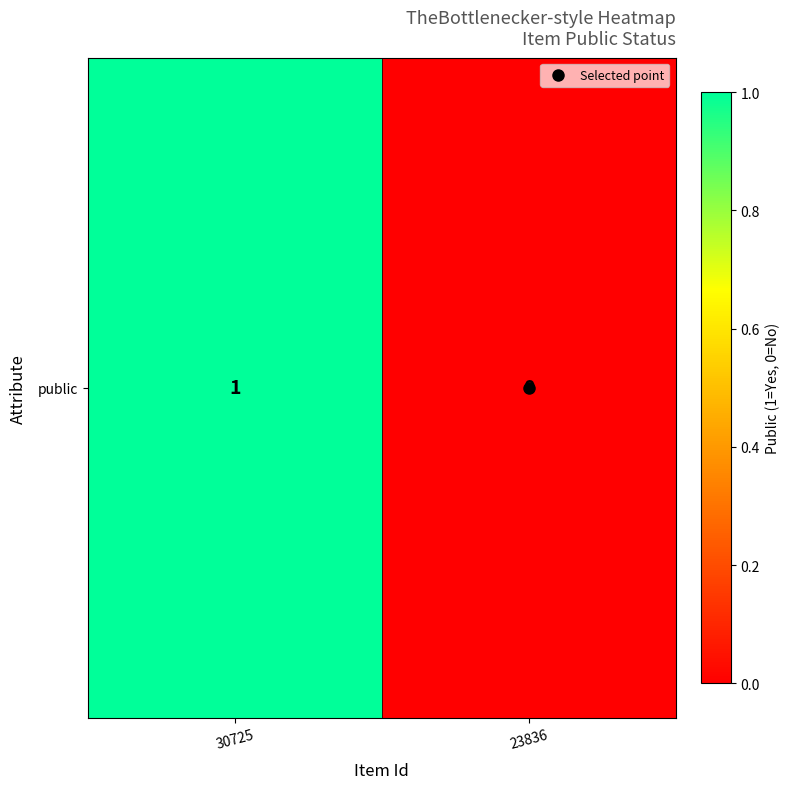

What is the greatest value displayed?

1